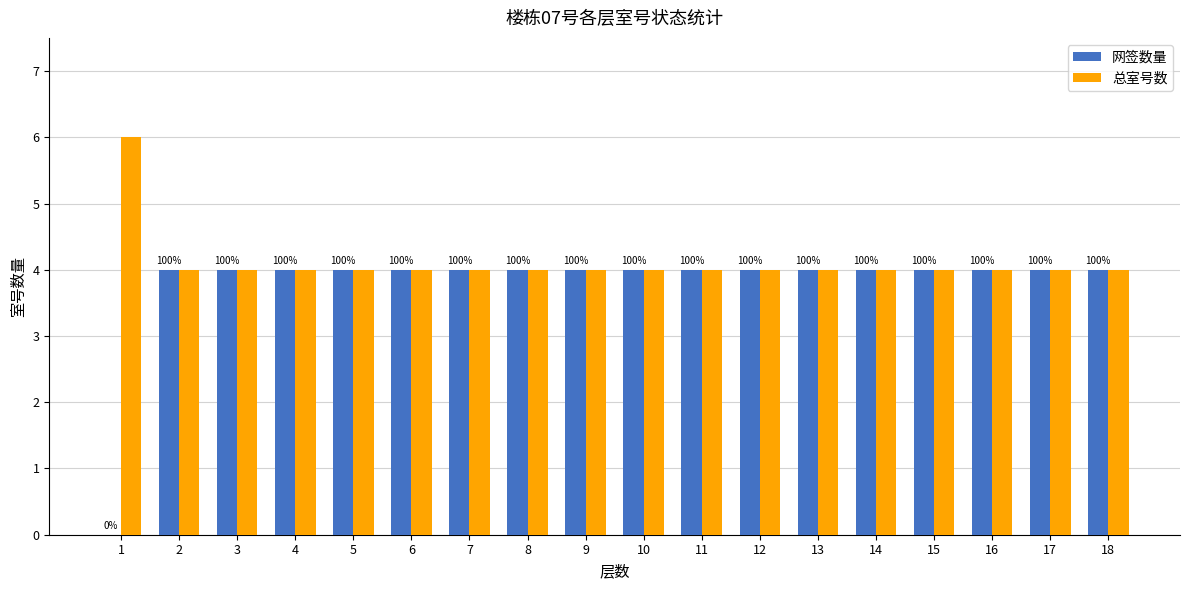

Is the value of 总室号数 at 7 greater than the value of 网签数量 at 15?

No